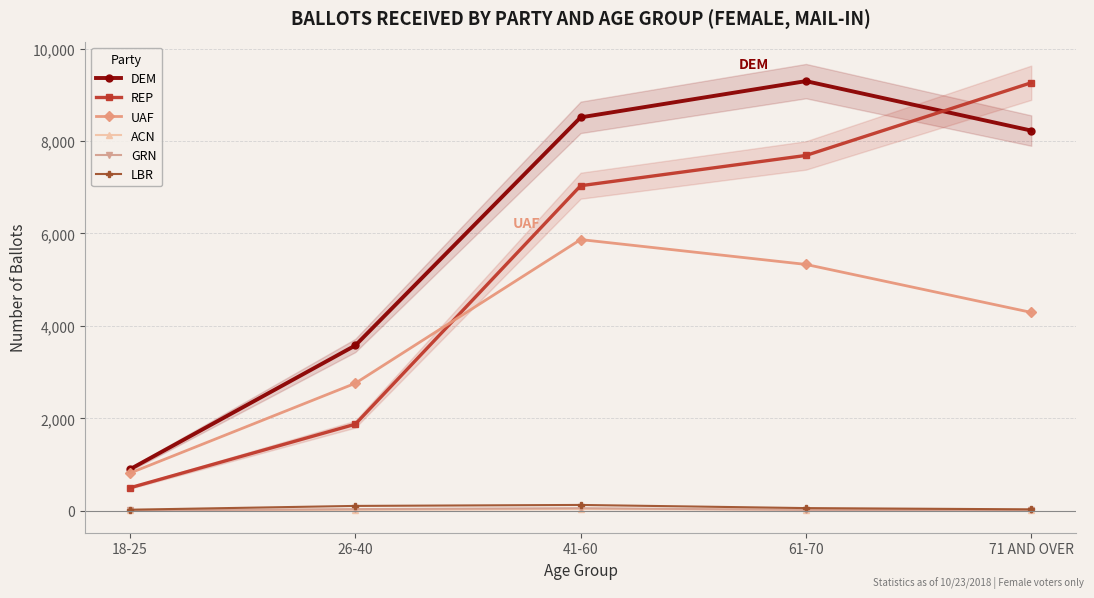

Rank the series by their maximum value, from highest to lowest.

DEM, REP, UAF, LBR, GRN, ACN